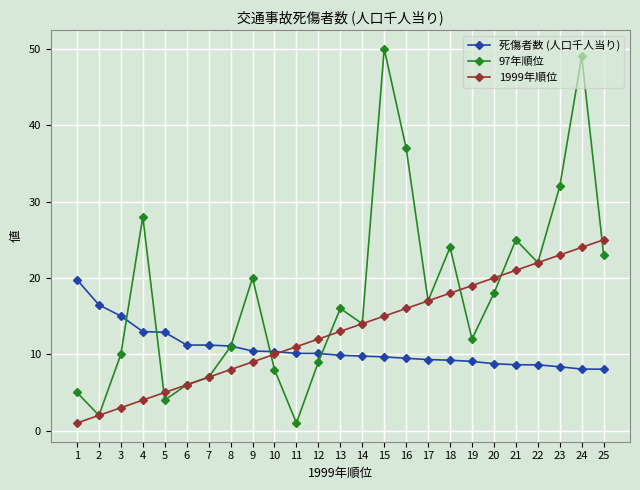

What is the difference between the 1999年順位 values at 14 and 13?

1.0